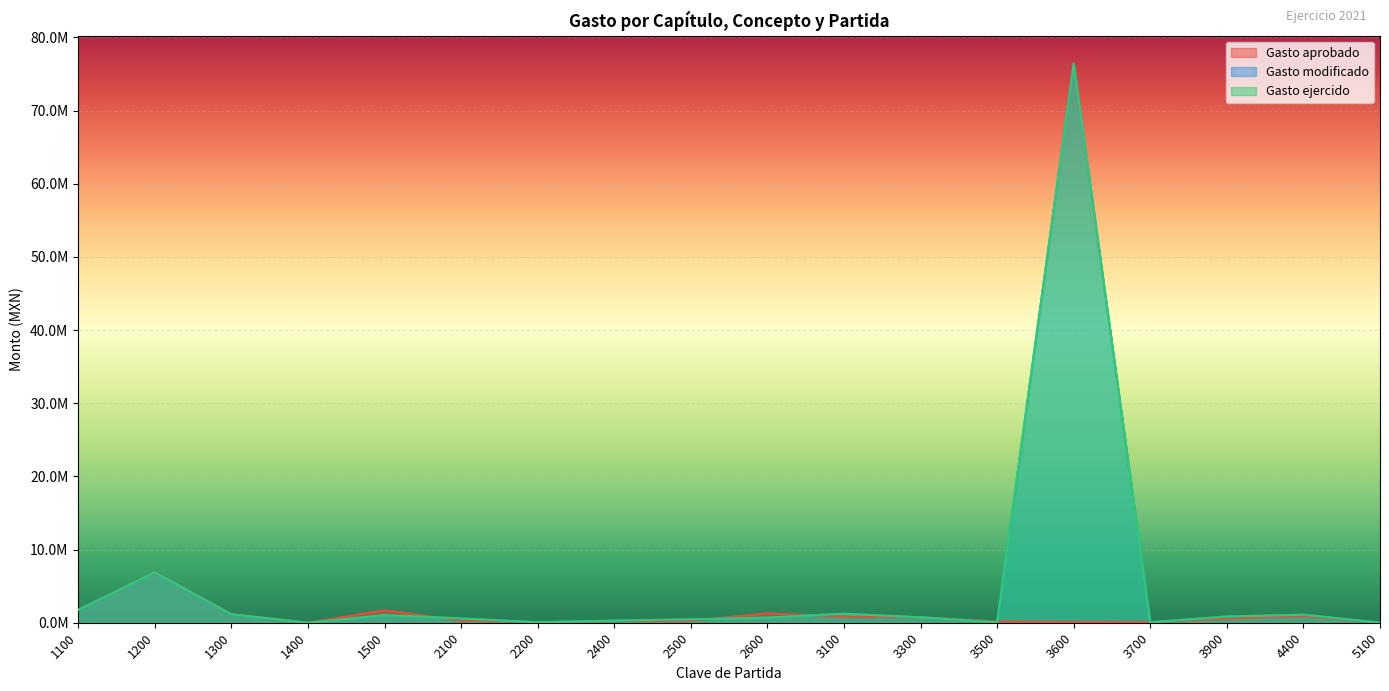

Rank the series by their maximum value, from lowest to highest.

Gasto aprobado, Gasto modificado, Gasto ejercido